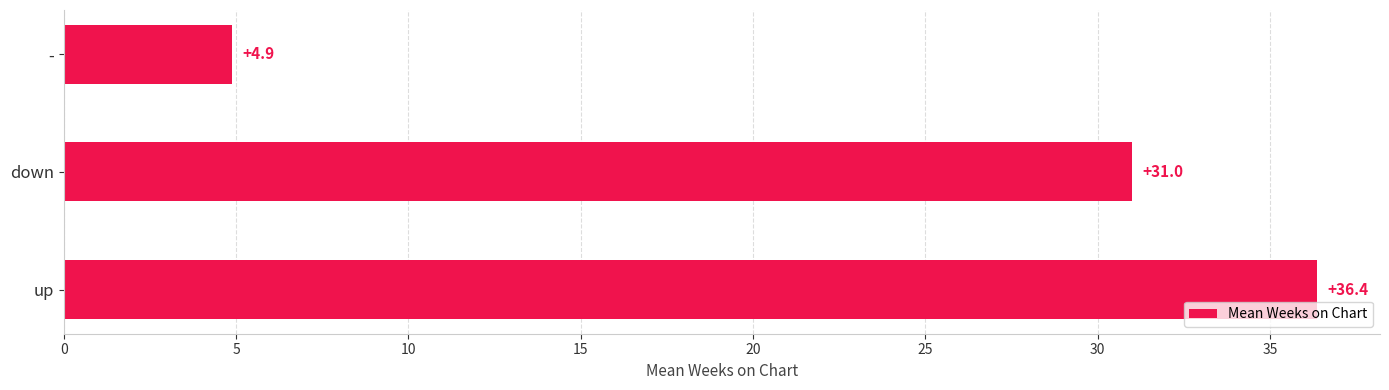

Rank the categories by value from lowest to highest.

-, down, up